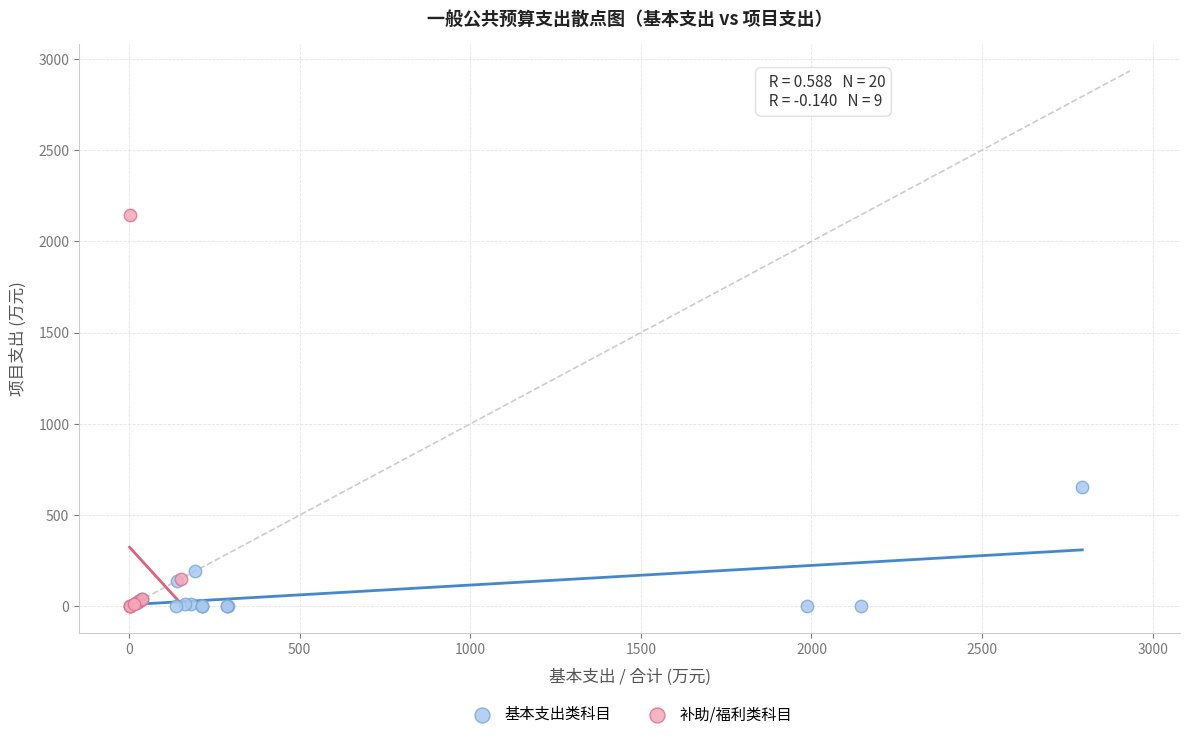

Which series reaches the maximum Y coordinate?

补助/福利类科目